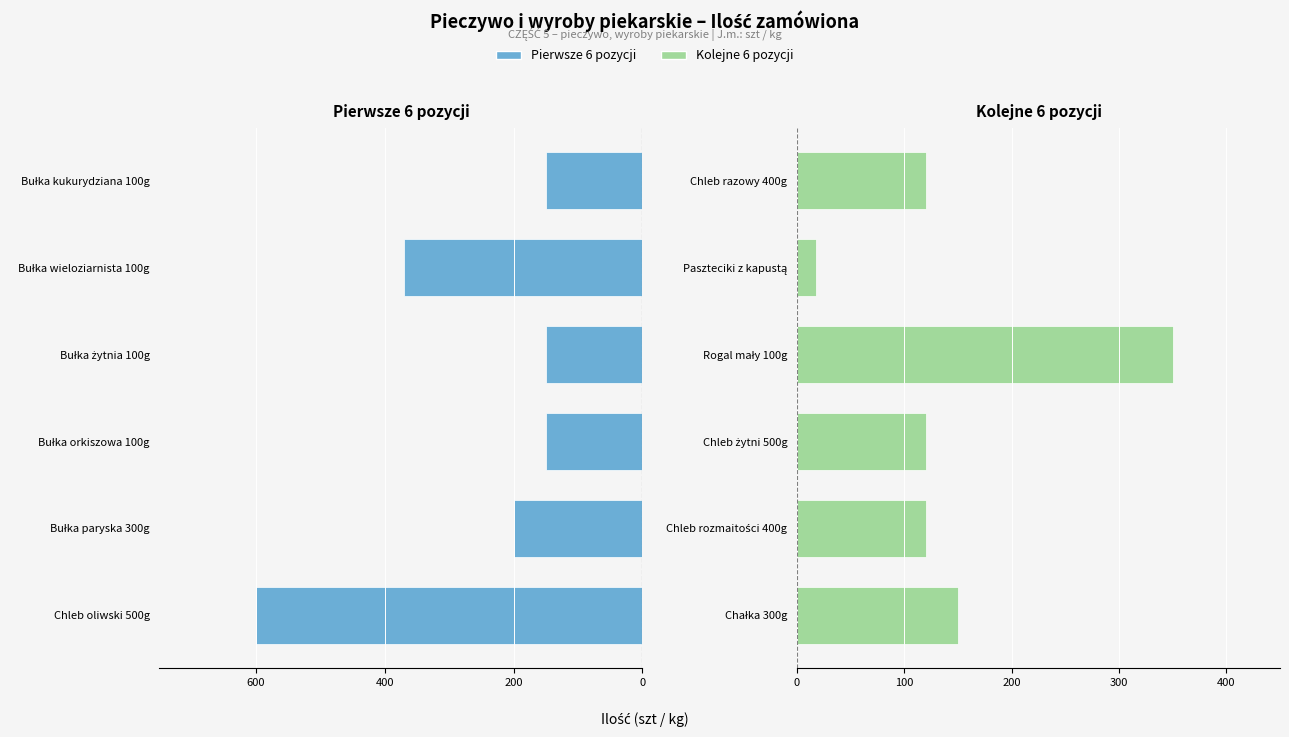

What position from the right is Chleb razowy 400g?

1